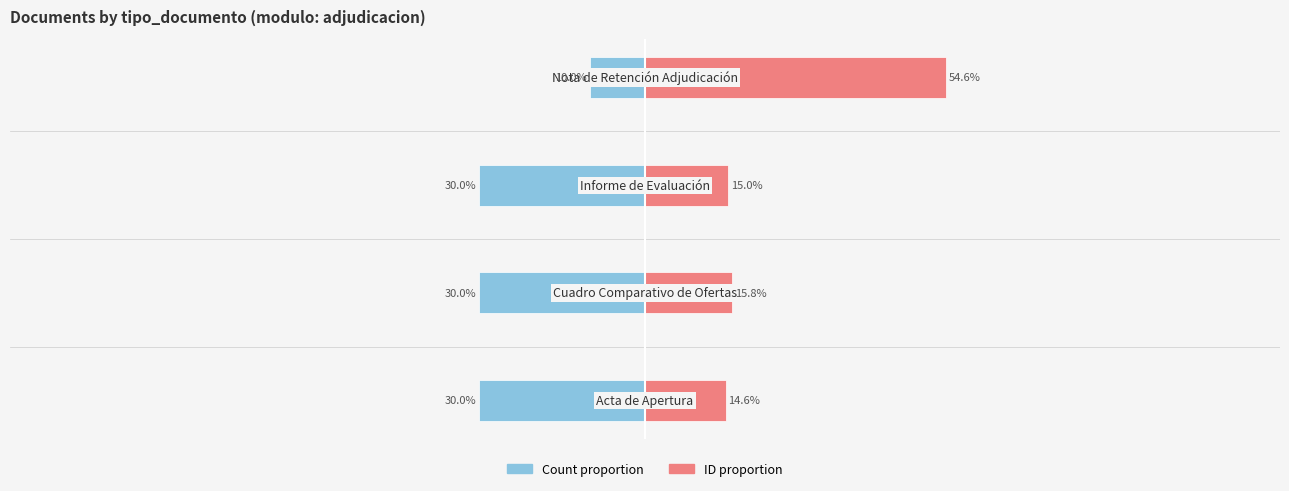

At which label does ID proportion first exceed 15?

1